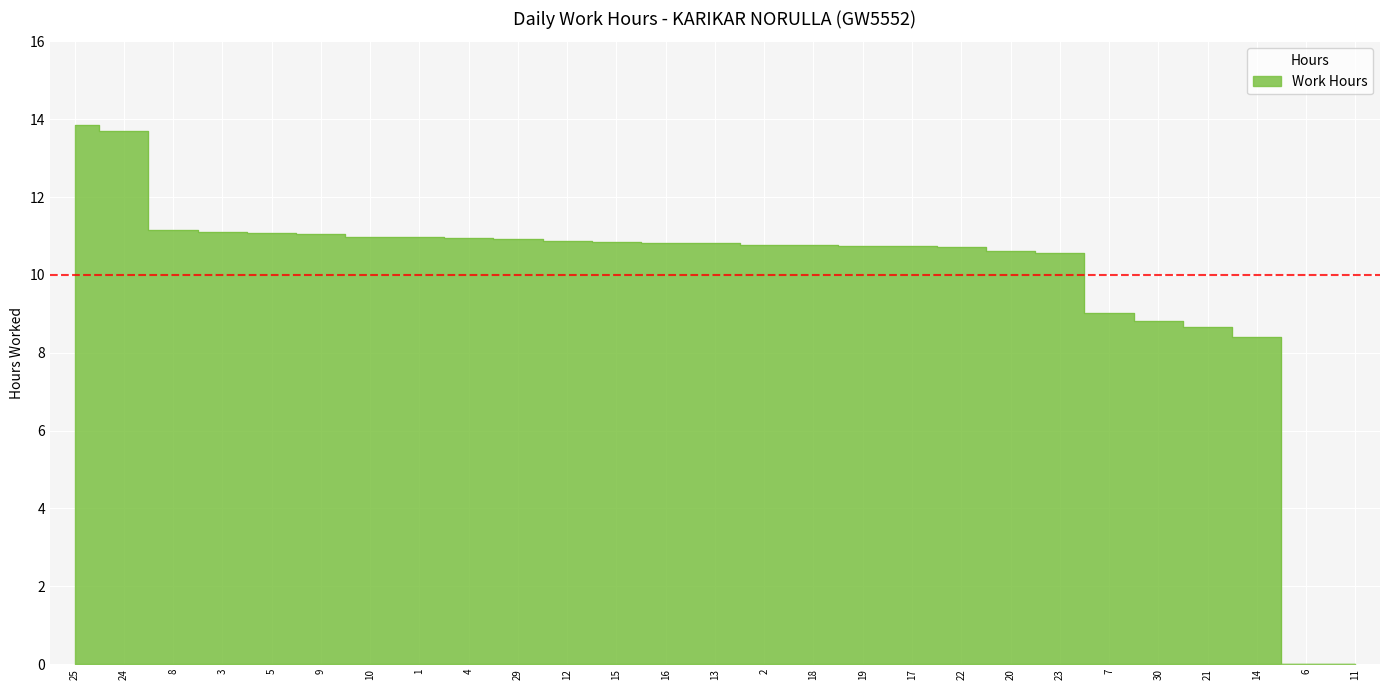

Is it true that the value at 3 is 7.1?

False